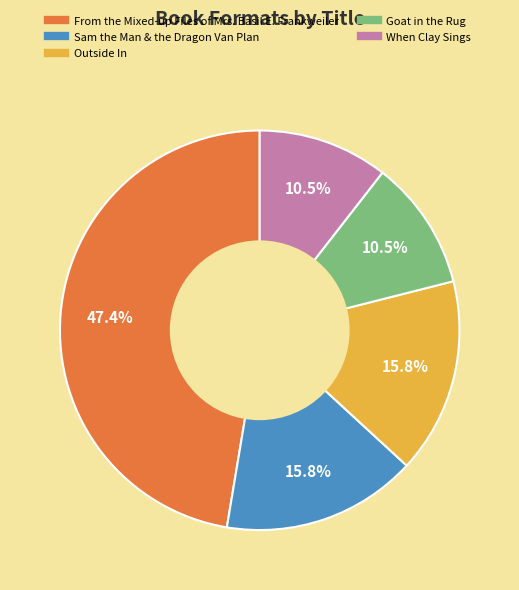

Does any single category account for the majority?

No